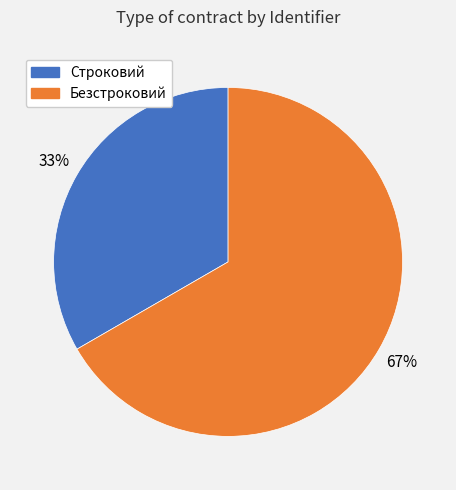

Which category has the smallest portion of the pie?

Строковий